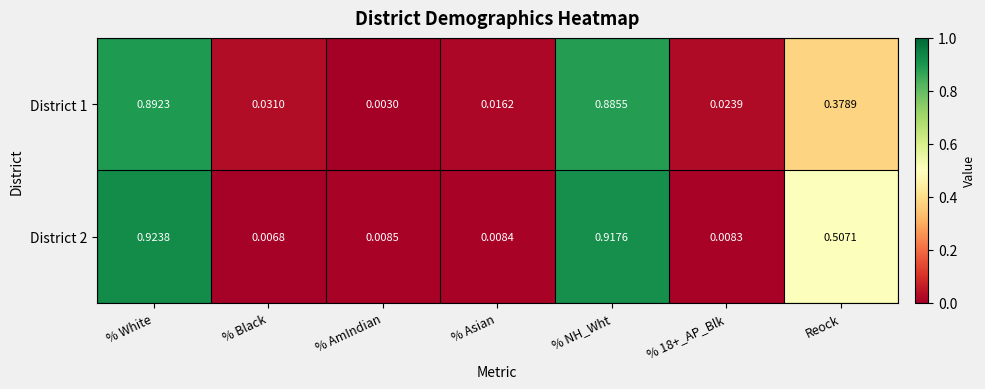

At which label is District 2 closest to 0?

% Black